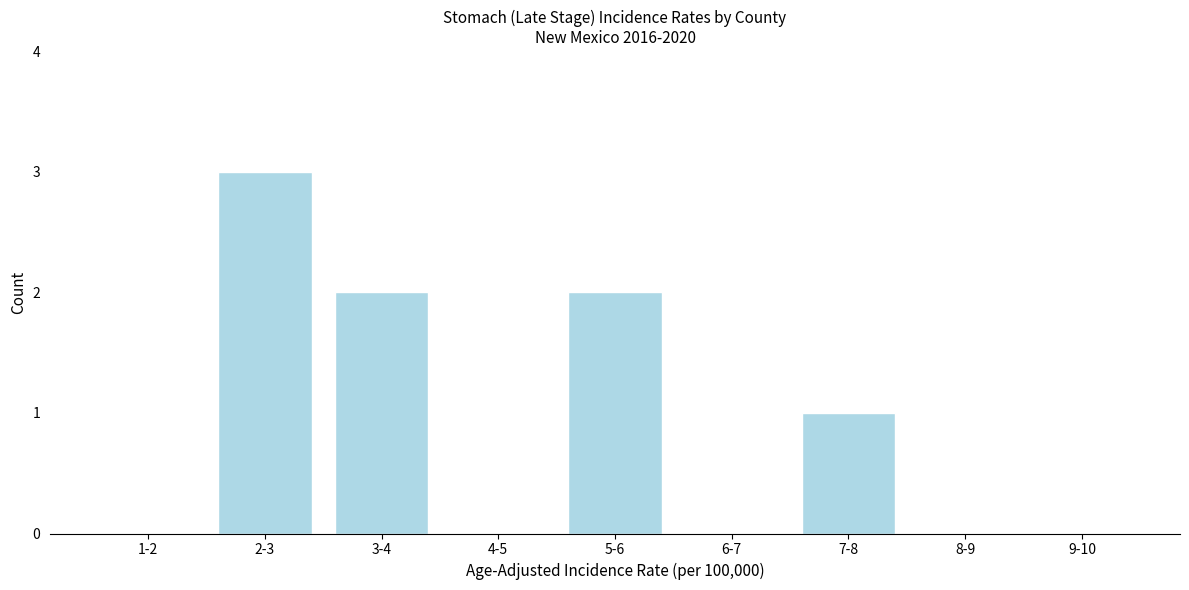

Reading left to right, what are all the values shown in this chart?

1-2=0	2-3=3	3-4=2	4-5=0	5-6=2	6-7=0	7-8=1	8-9=0	9-10=0